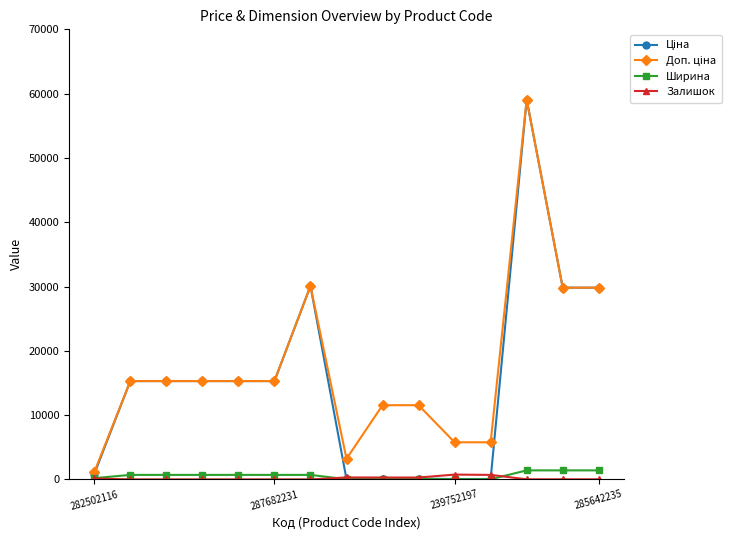

At how many categories does at least one series exceed 22922?

4